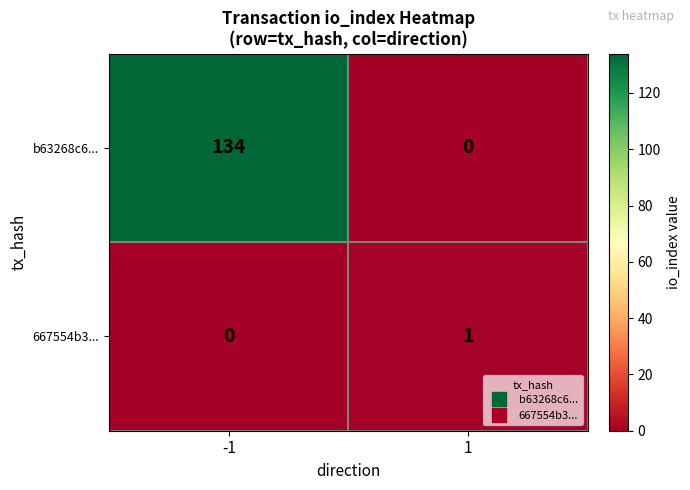

Which series changed the most between -1 and 1?

b63268c6...